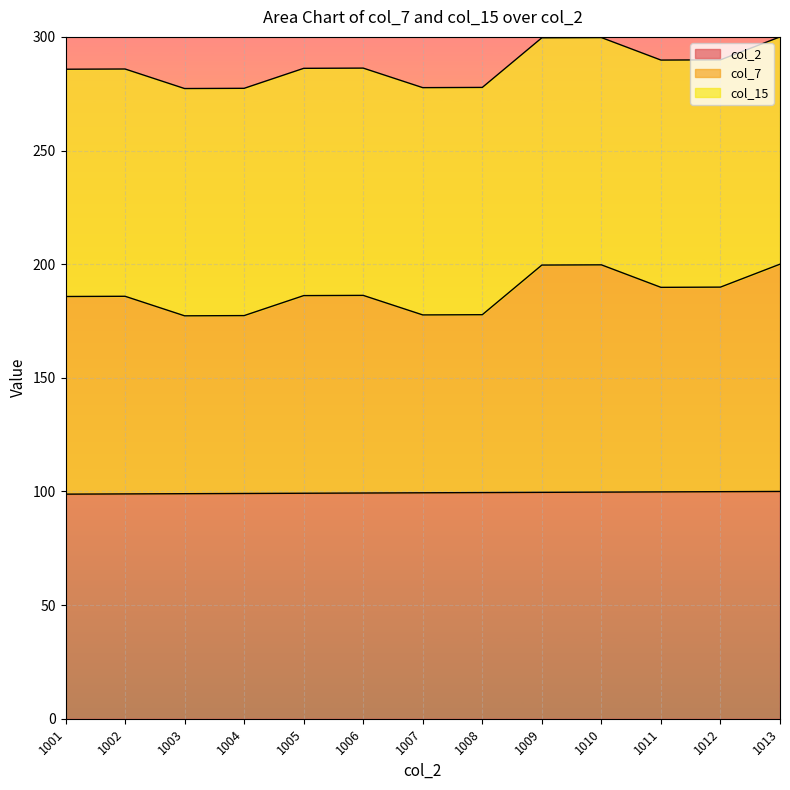

True or false: col_2 has a value of 41.5 at 1002.

False